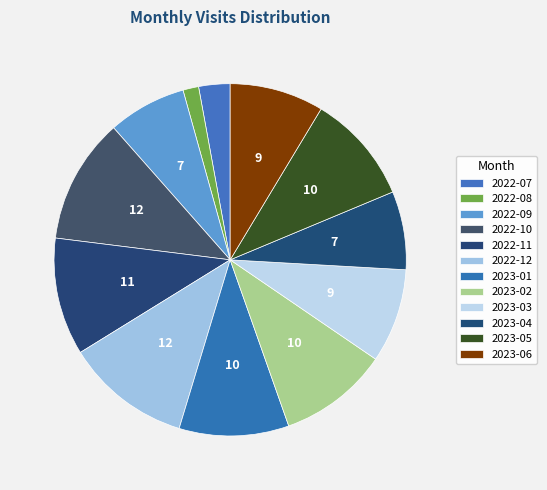

Which slice is the smallest?

2022-08